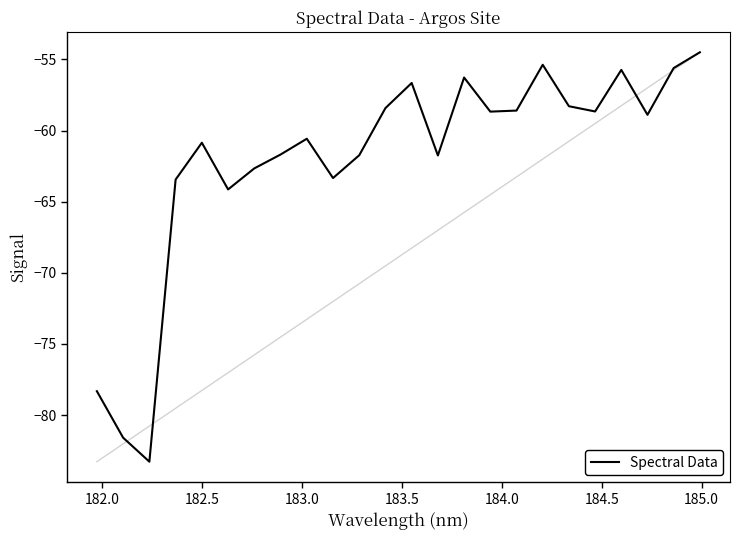

What is the greatest value displayed?

-54.5